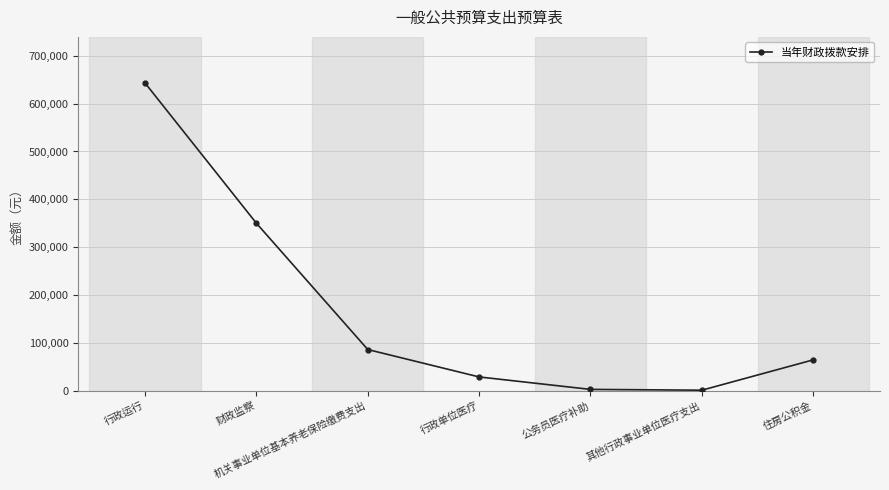

Is this an area chart (filled region under the line)?

No